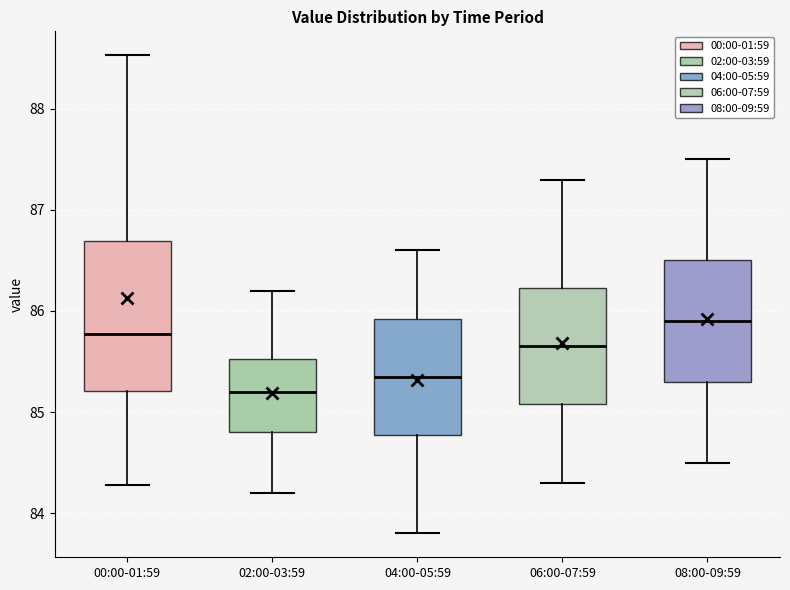

Where is the lower edge of the box for 04:00-05:59 on the y-axis? The values are not printed on the chart, so give them approximately, as read against the axis.

84.8